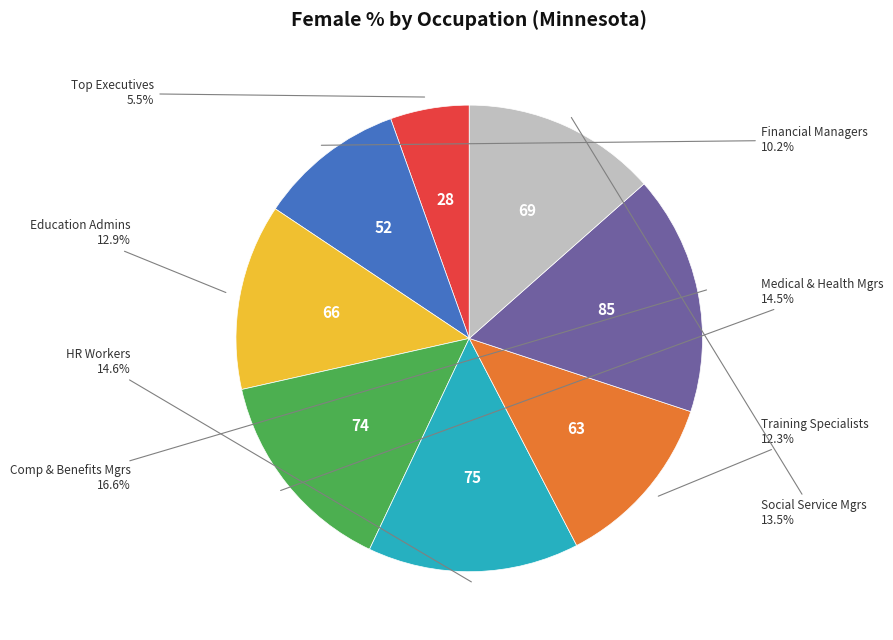

Is there a majority slice in this chart?

No